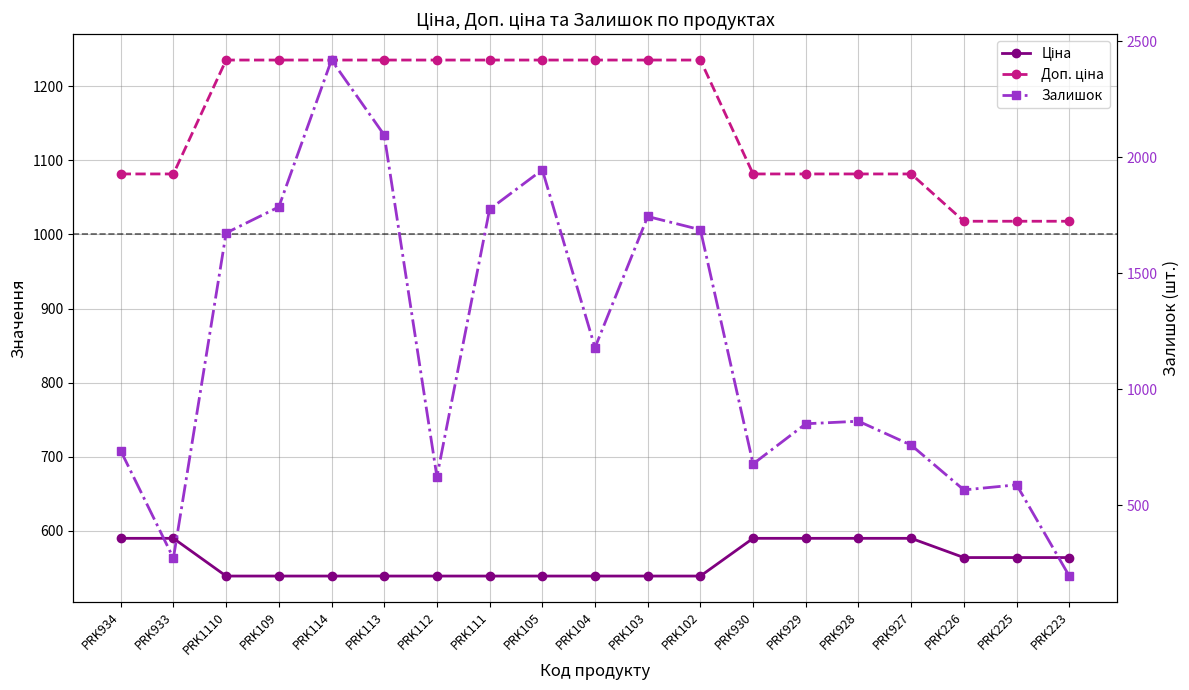

Reading left to right, what are all the values shown in this chart?

Ціна: 589.9	589.9	539.0	539.0	539.0	539.0	539.0	539.0	539.0	539.0	539.0	539.0	589.9	589.9	589.9	589.9	564.0	564.0	564.0
Доп. ціна: 1081.7	1081.7	1235.4	1235.4	1235.4	1235.4	1235.4	1235.4	1235.4	1235.4	1235.4	1235.4	1081.7	1081.7	1081.7	1081.7	1017.8	1017.8	1017.8
Залишок: 736.0	273.0	1674.0	1786.0	2419.0	2096.0	624.0	1776.0	1946.0	1180.0	1745.0	1688.0	679.0	852.0	863.0	760.0	567.0	589.0	196.0